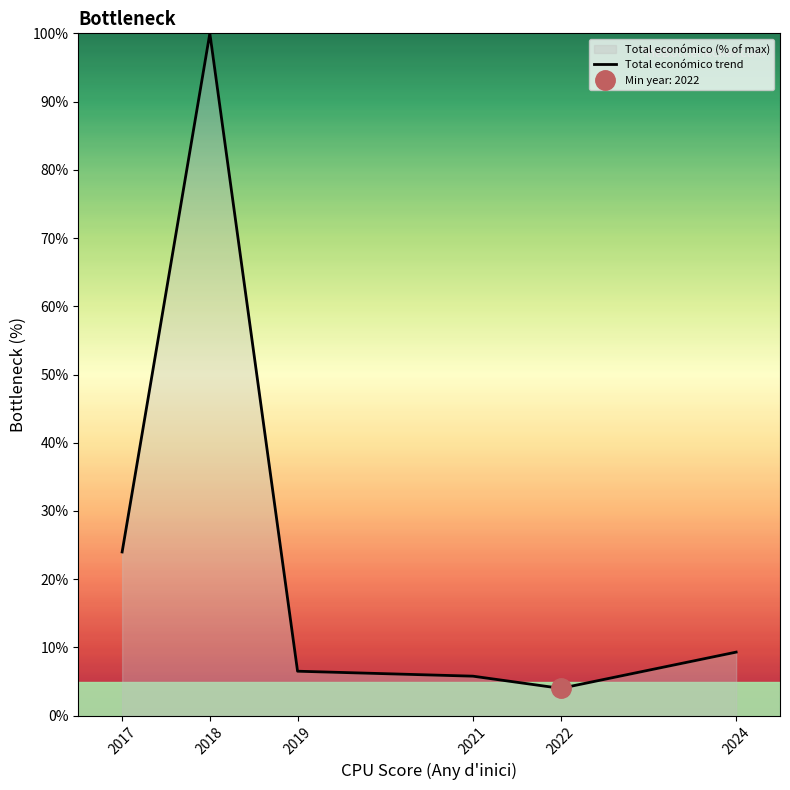

Is it true that the value at 2019 is 6.5?

True